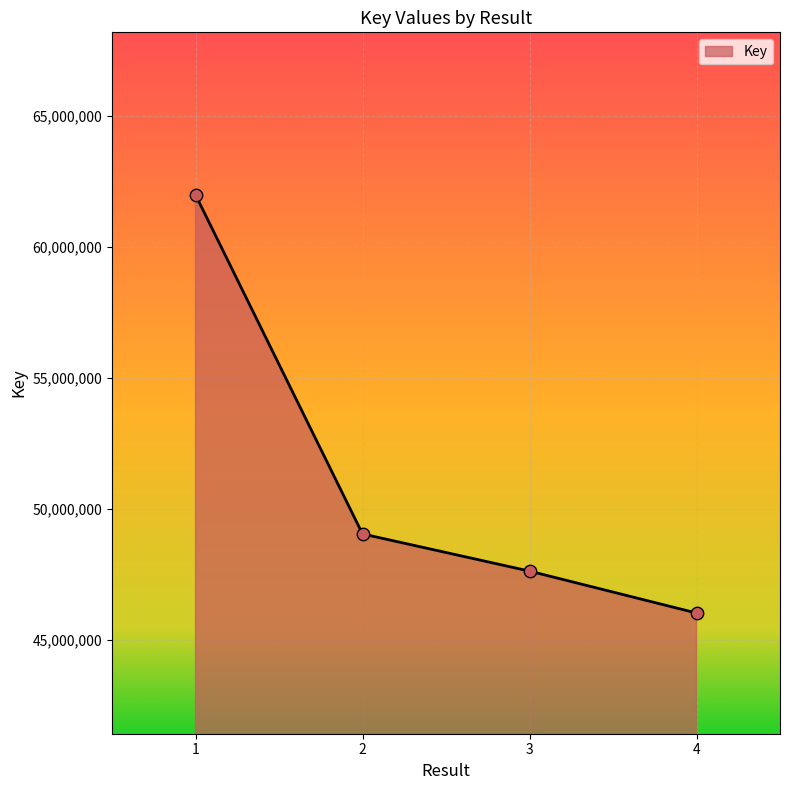

What is the ratio of the value at 1 to the value at 2?

1.3